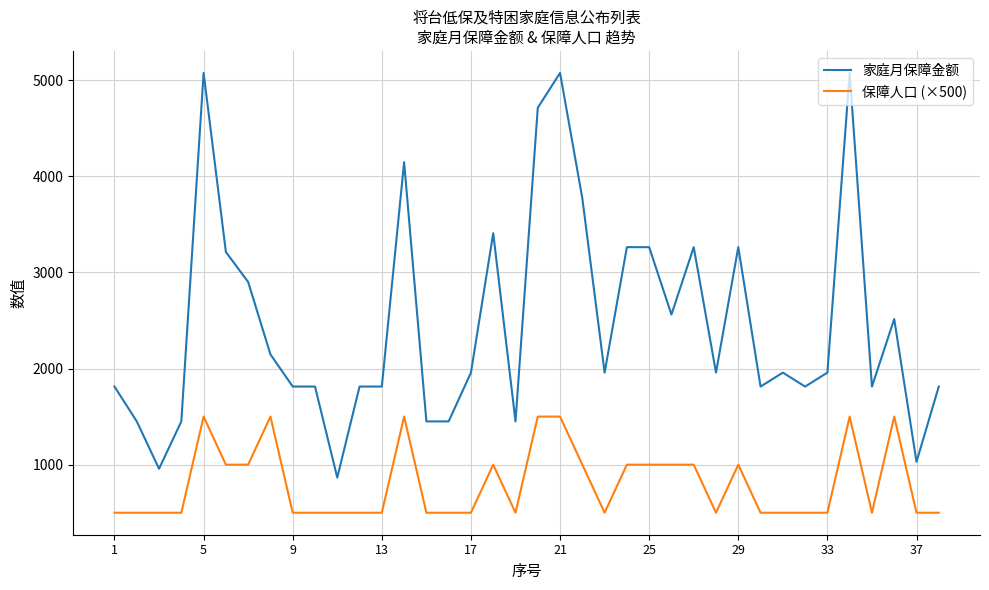

Which series has the largest range (max minus min)?

家庭月保障金额